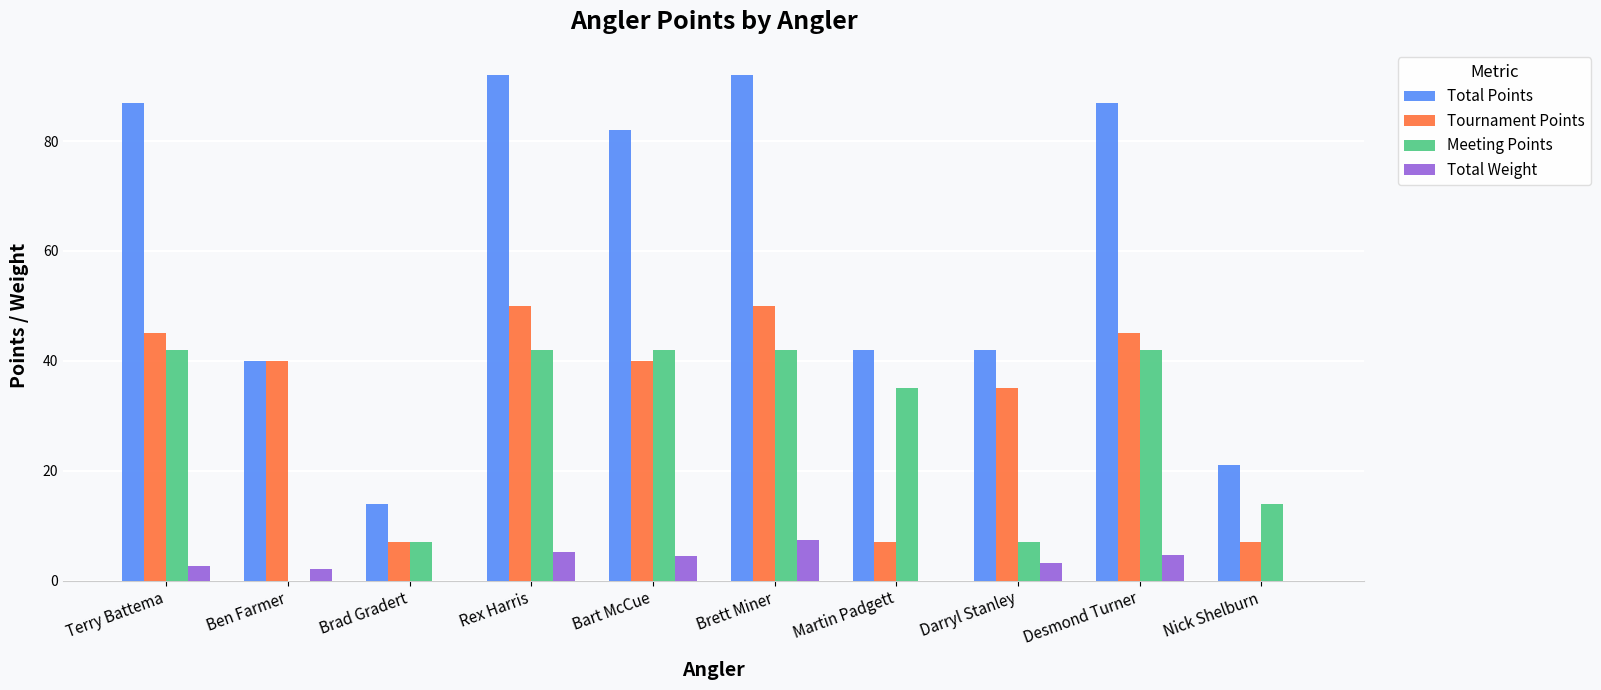

What is the average value of the Meeting Points series?

27.3